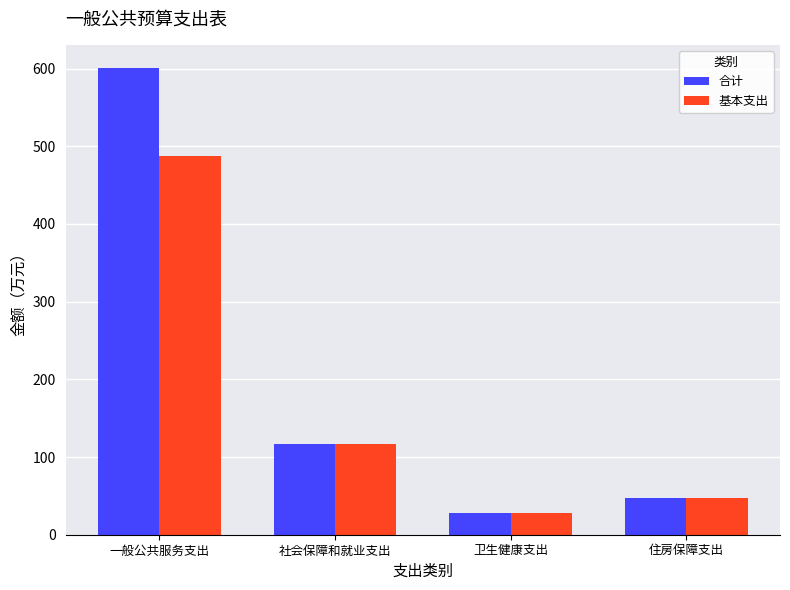

Does the chart contain stacked bars?

No